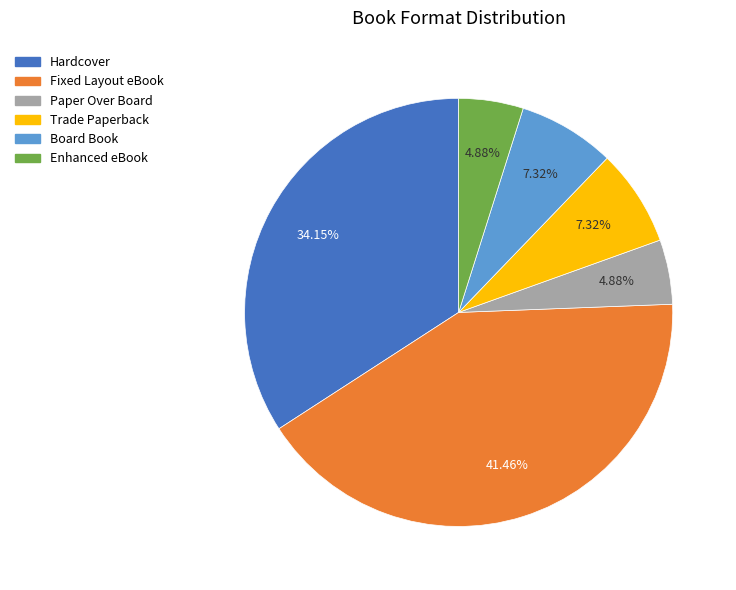

To the nearest percent, what is the difference between the Paper Over Board and Hardcover slice percentages?

29%